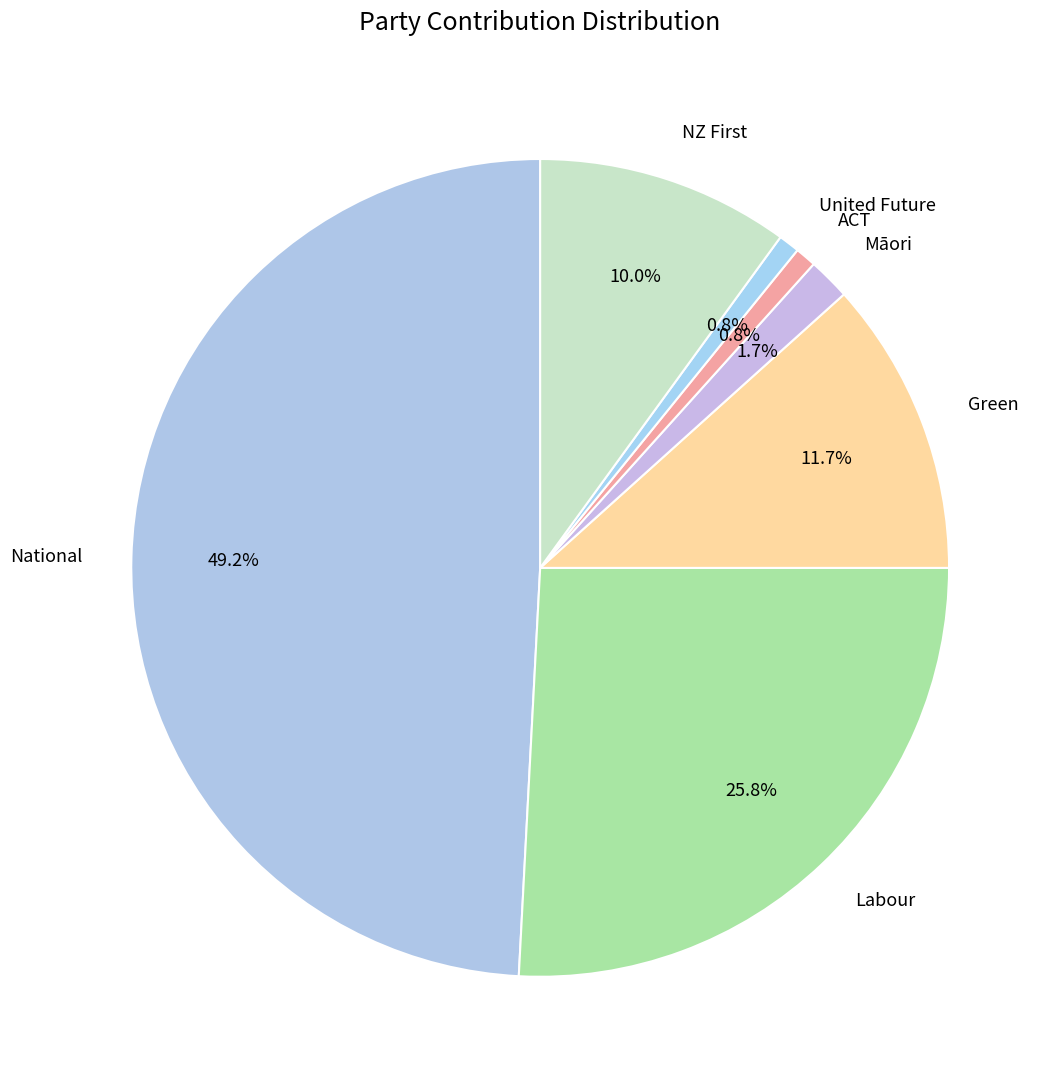

Which has a higher value, Green or National?

National